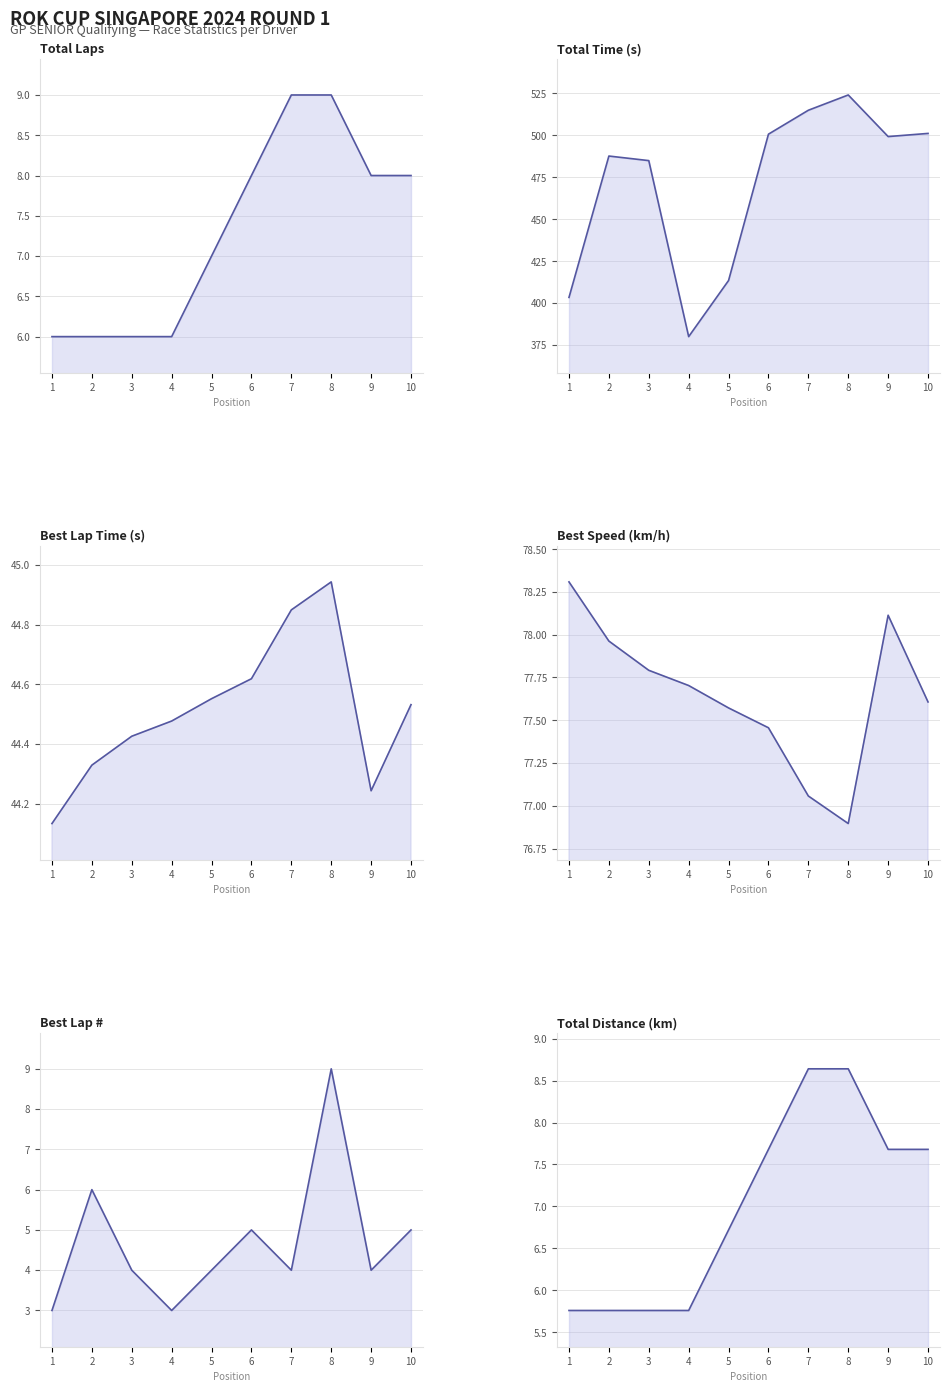

Which label corresponds to the smallest value in the chart?

1